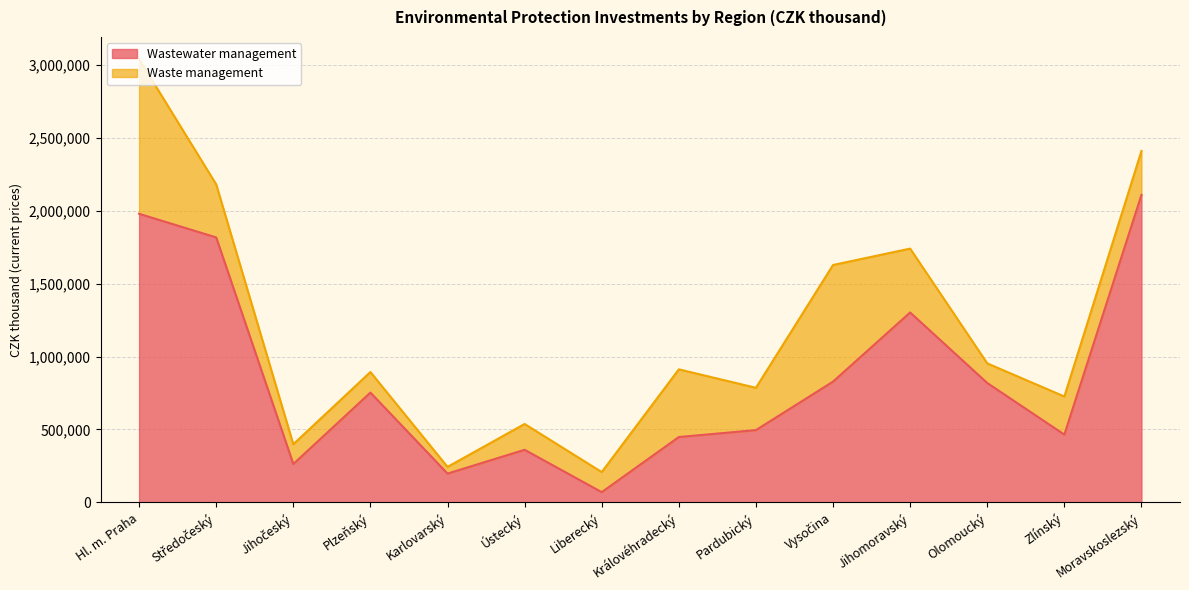

Does the chart display data point markers on the line(s)?

No